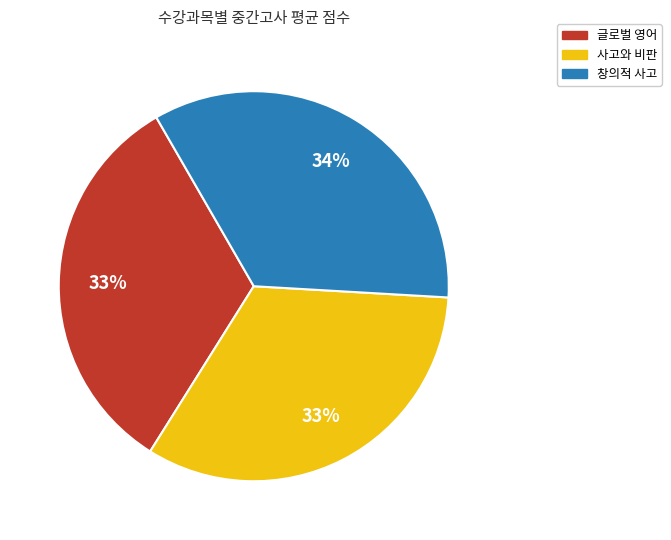

To the nearest percent, what percentage of the pie is 사고와 비판?

33%